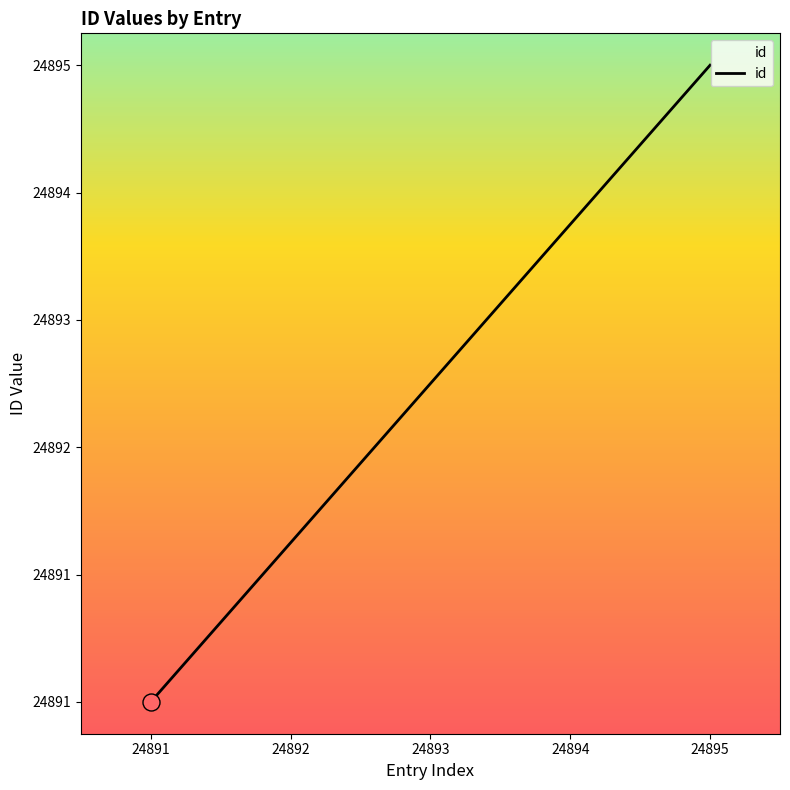

Is this an area chart (filled region under the line)?

Yes